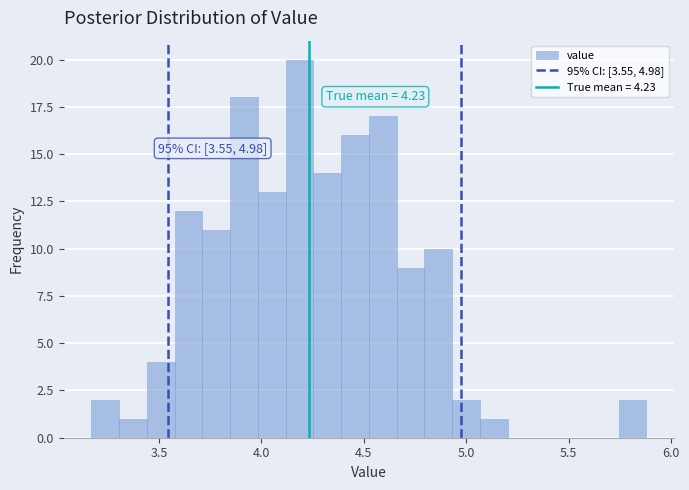

Around what value on the x-axis is the tallest bar? Give the approximate position of its centre, as read against the axis.

4.20